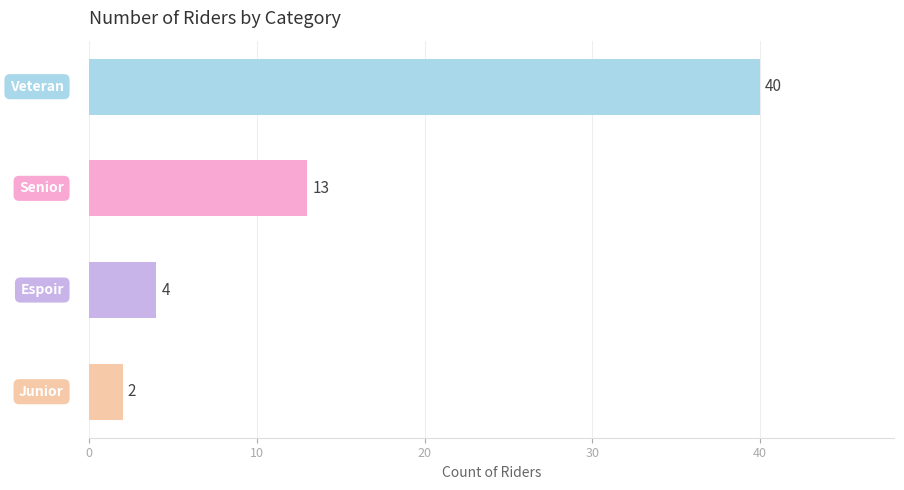

What is the sum of all values?

59